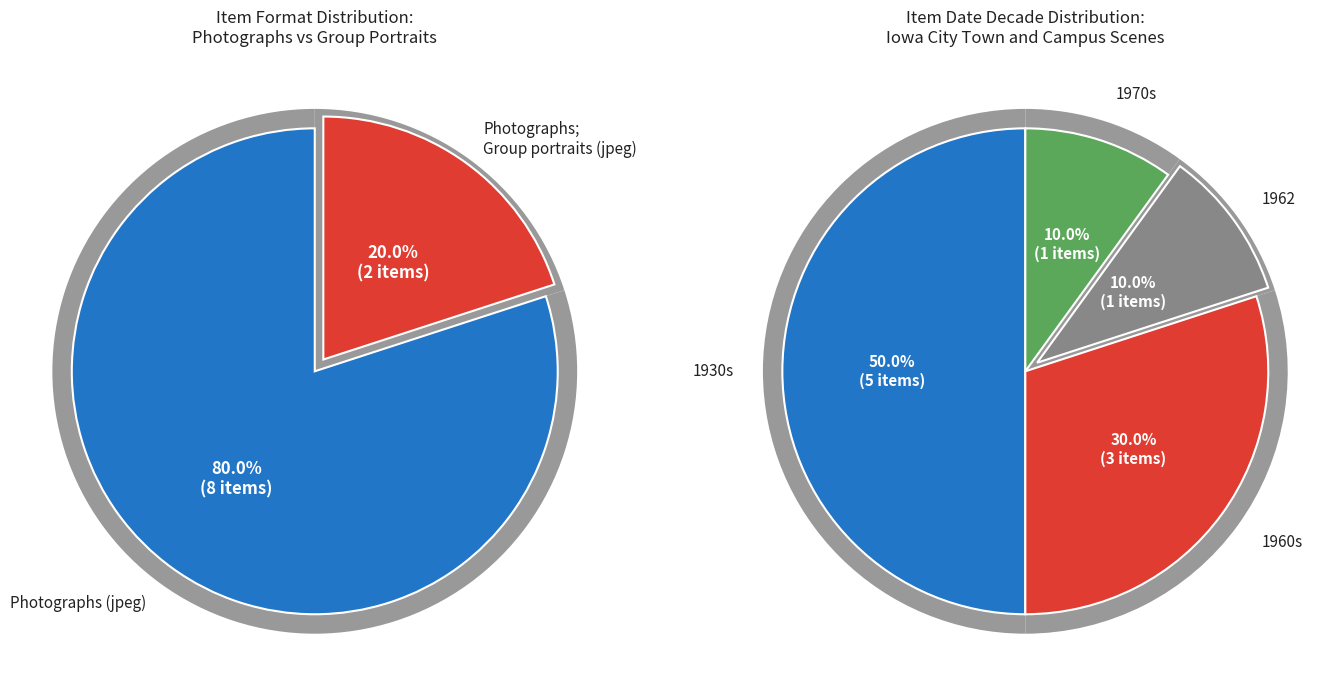

Does any single category account for the majority?

No